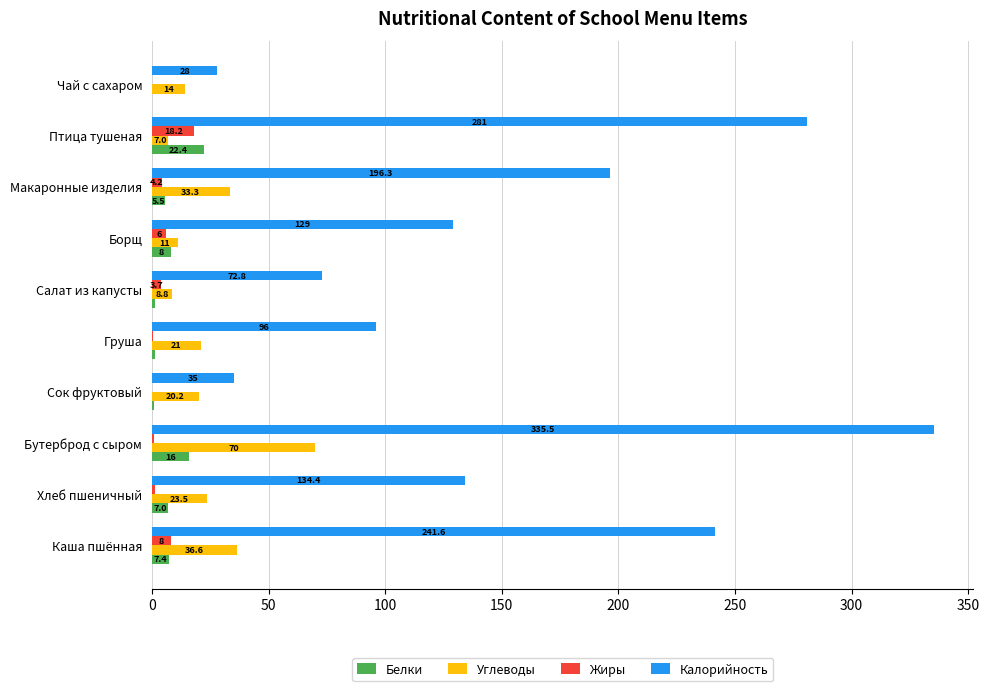

Which series has the largest total across all categories?

Калорийность